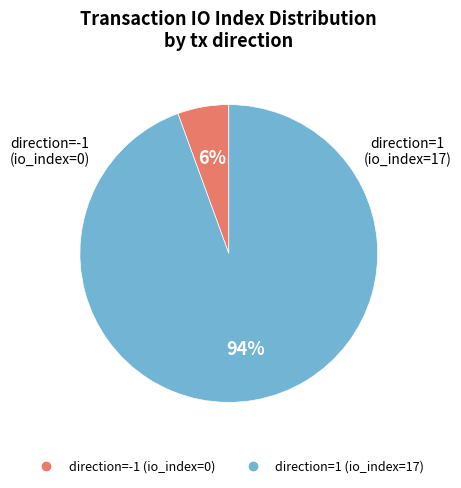

To the nearest percent, what is the average slice percentage?

50%